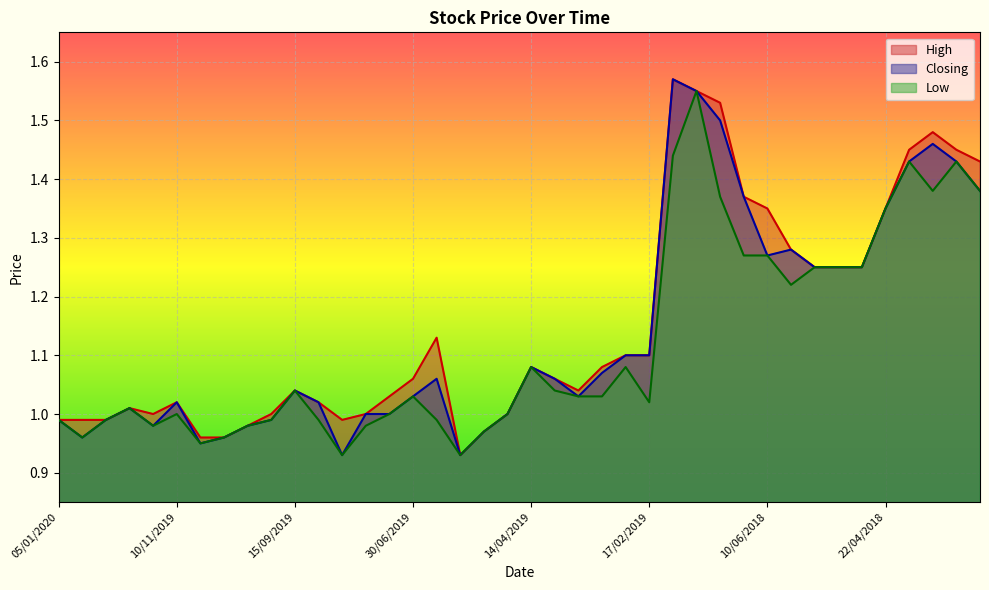

Which series has the widest spread of values?

High